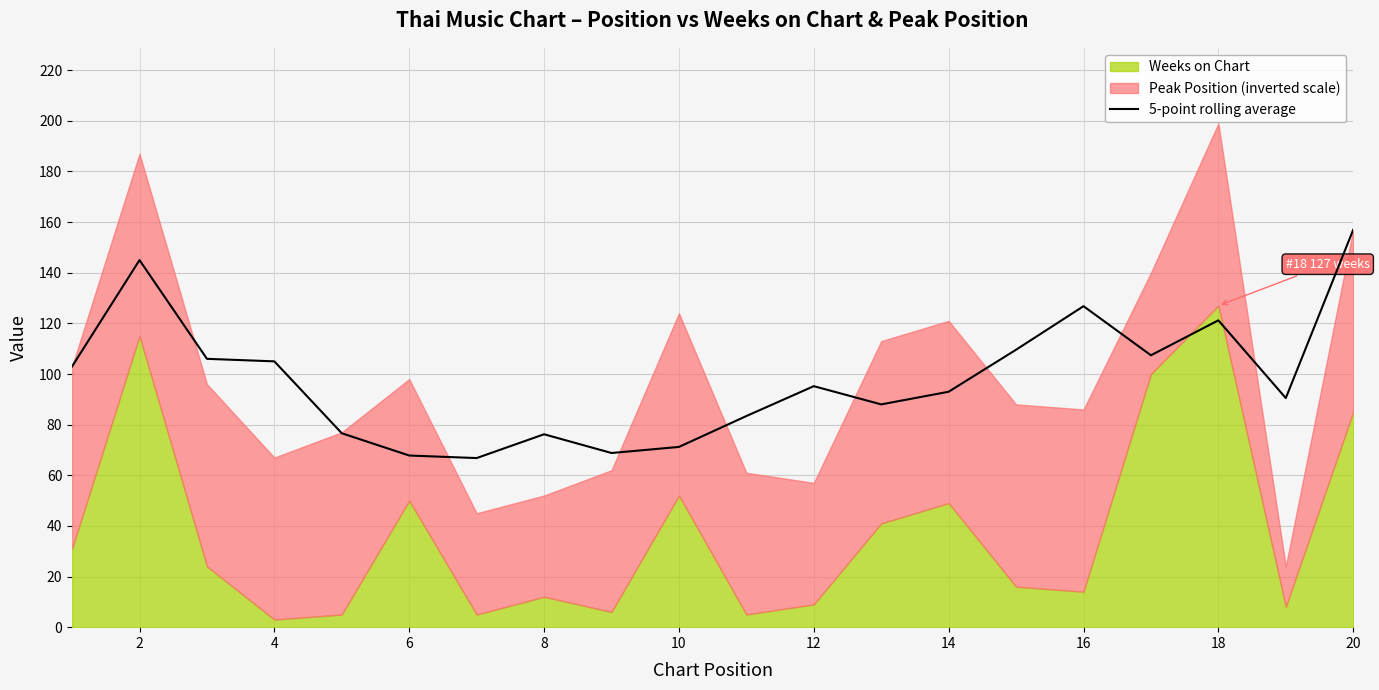

How many values exceed 95?

10